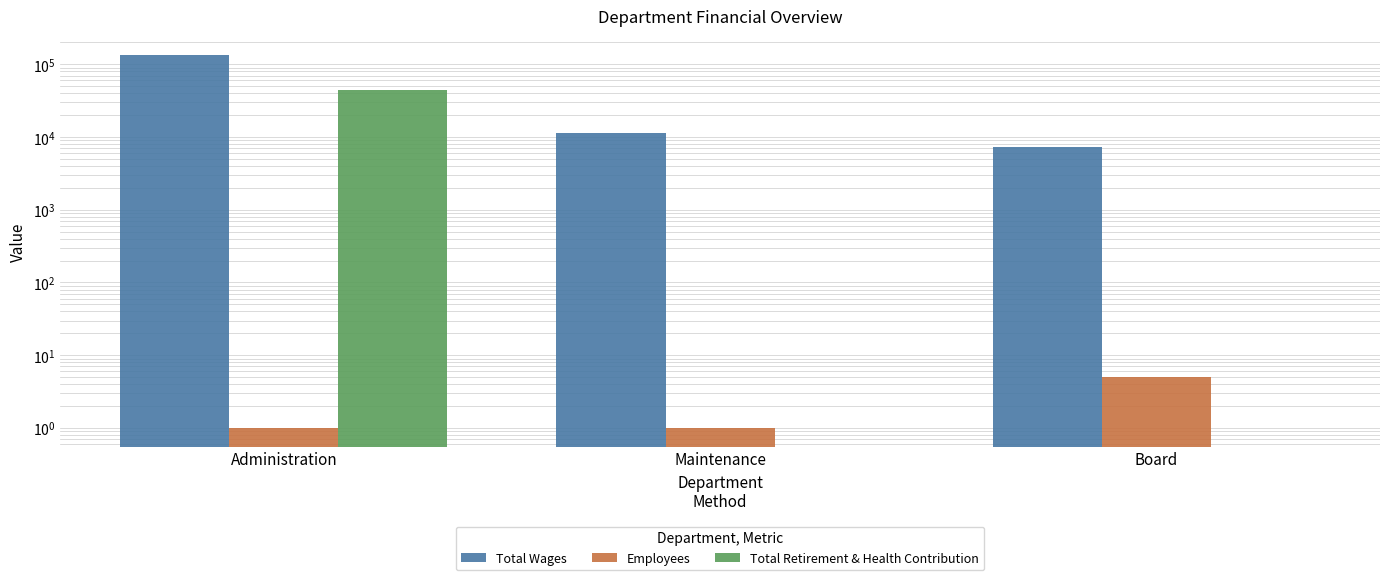

Reading right to left, list all the values displayed in this chart.

Total Wages: Board=7375	Maintenance=11191	Administration=135011
Employees: Board=5	Maintenance=1	Administration=1
Total Retirement & Health Contribution: Board=0	Maintenance=0	Administration=44080